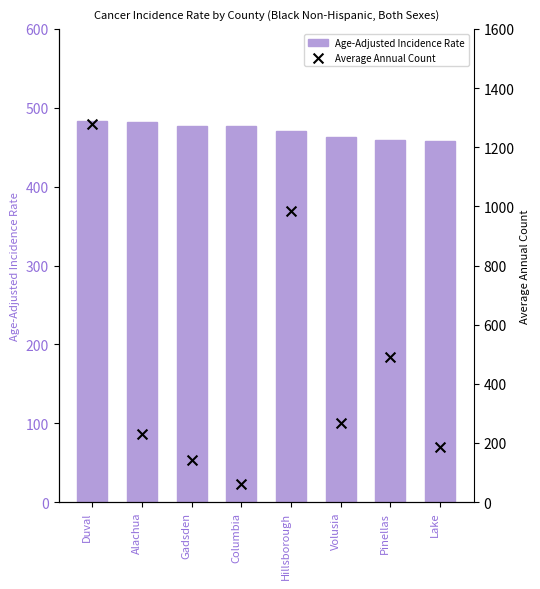

What are all the series names shown in the legend?

Age-Adjusted Incidence Rate, Average Annual Count